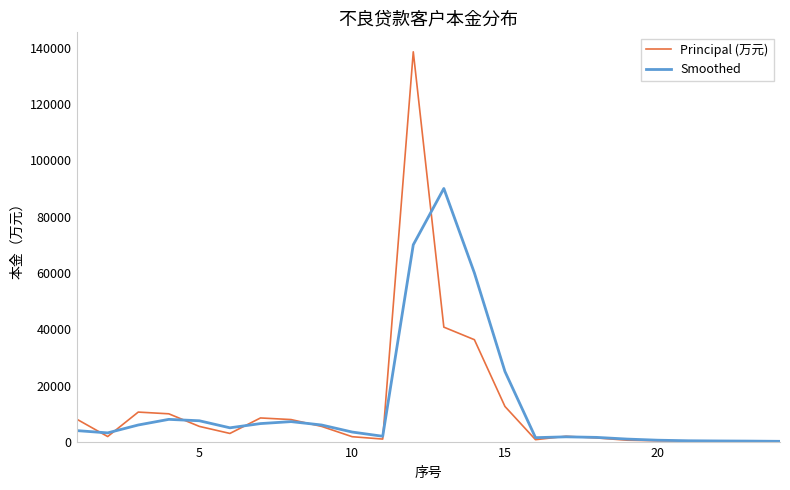

Which series has the widest spread of values?

Principal (万元)